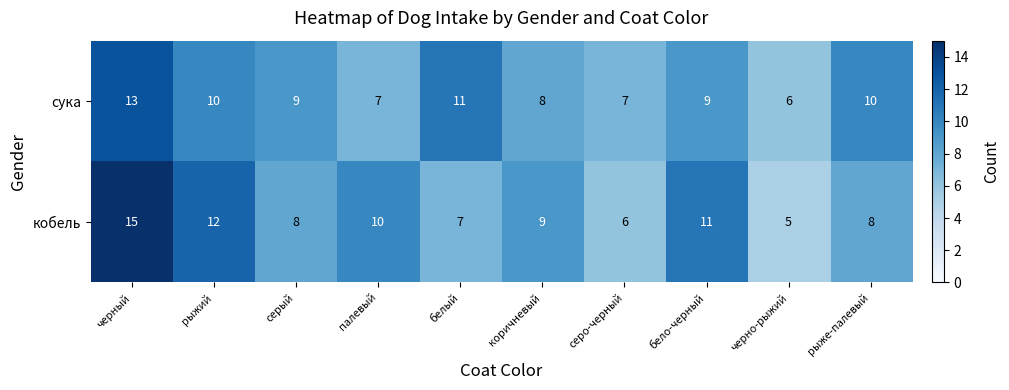

At серый, list the series in order from smallest to largest.

кобель, сука